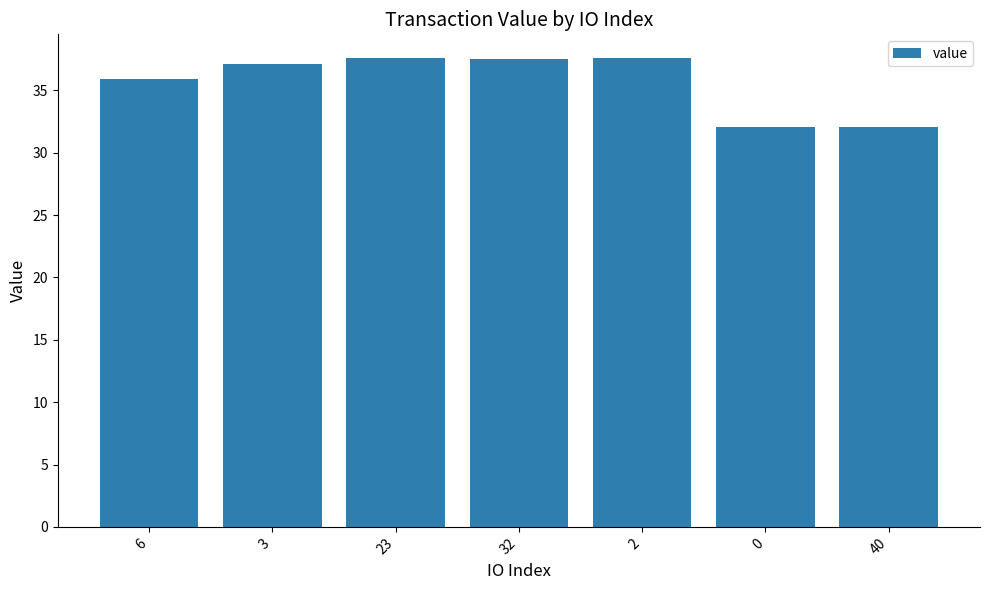

Which has a higher value, 6 or 3?

3